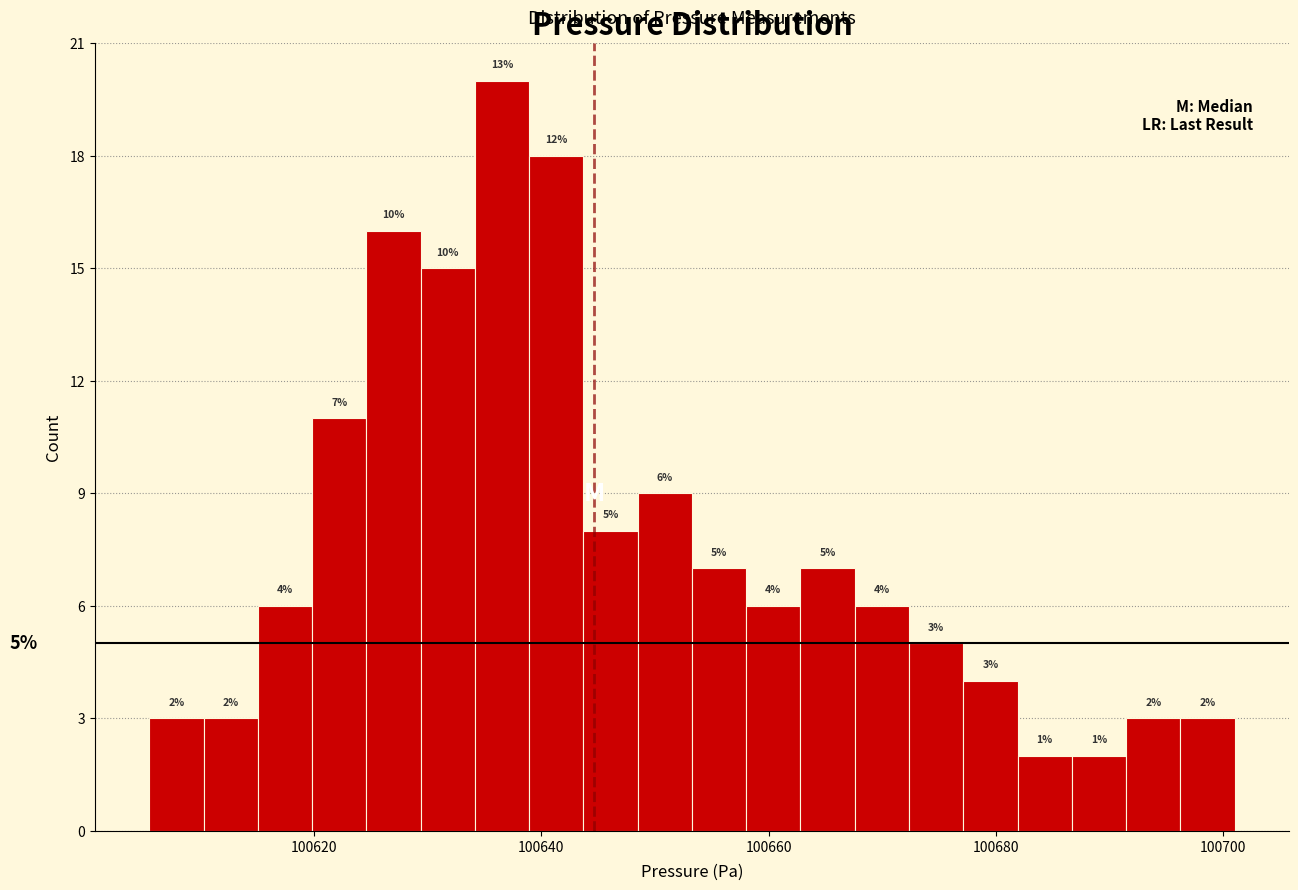

Around what value on the x-axis is the tallest bar? Give the approximate position of its centre, as read against the axis.

100636